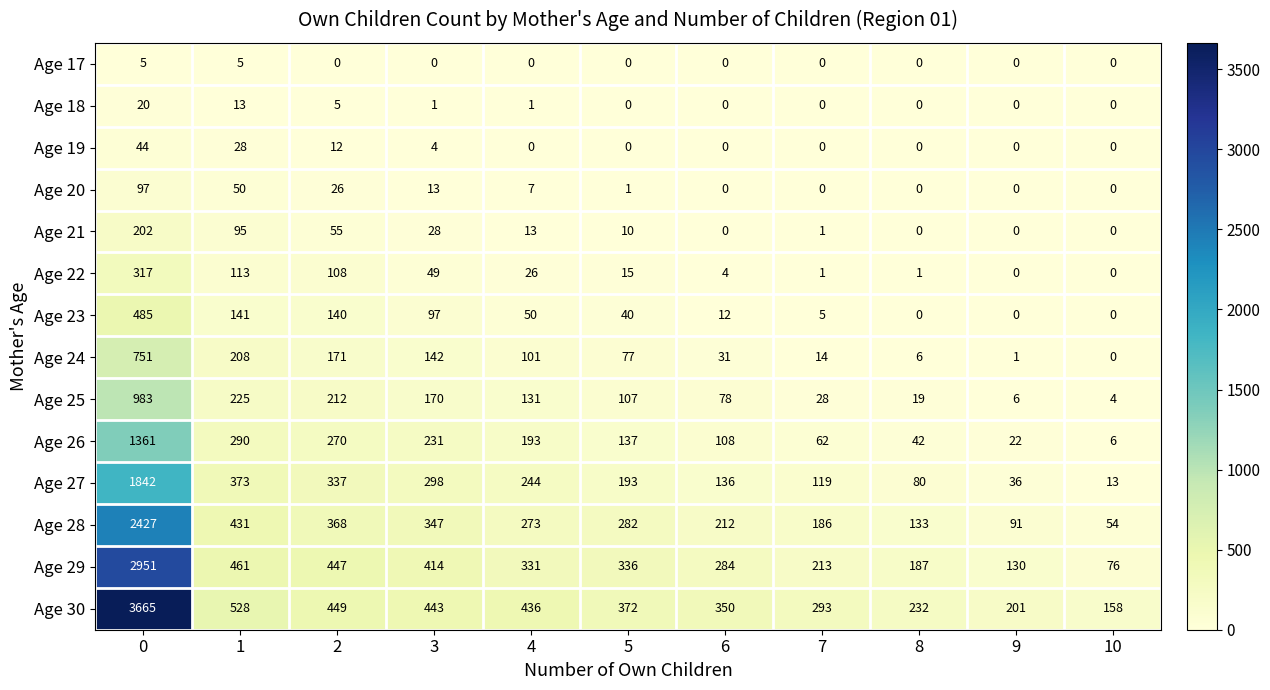

What is the difference between the maximum and minimum values in the Age 19 series?

44